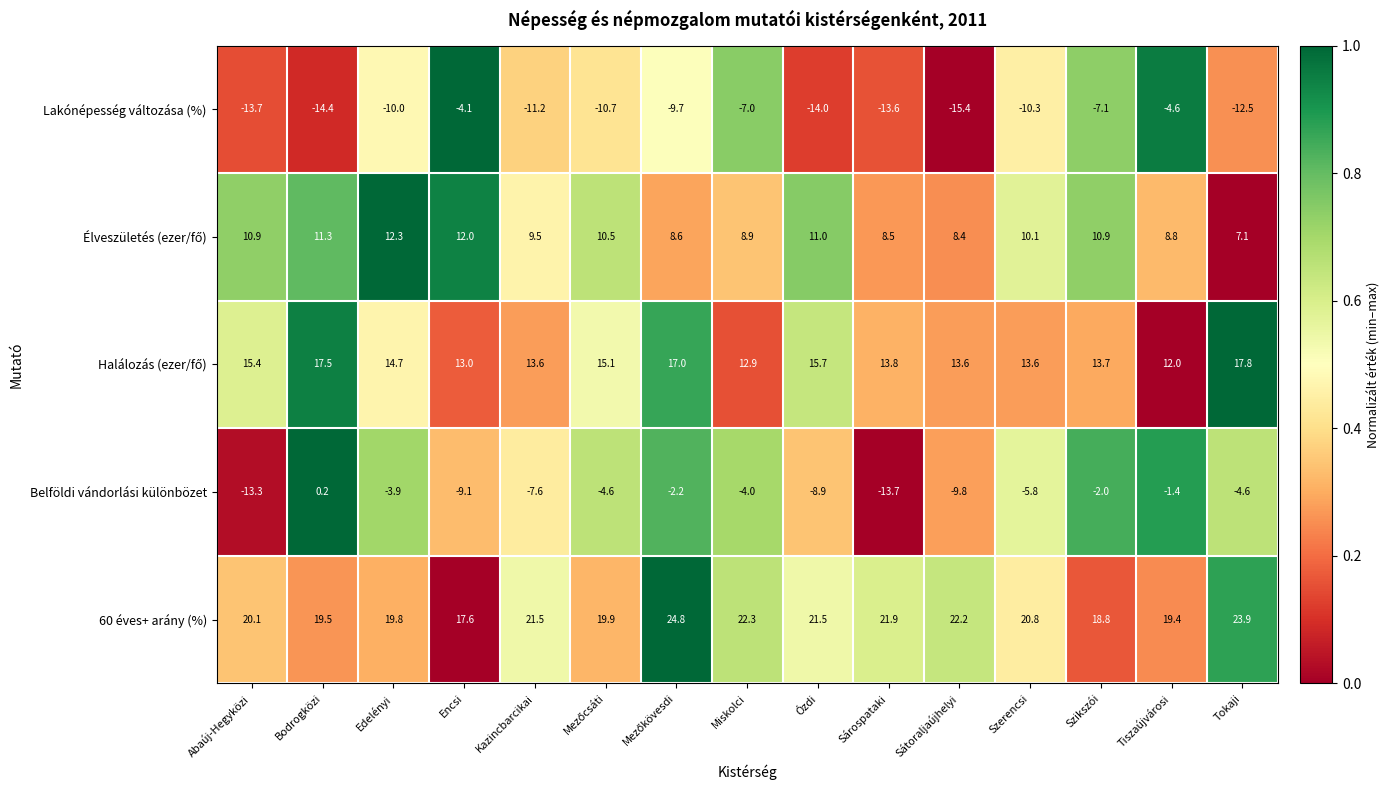

Between Edelényi and Kazincbarcikai, which series saw the biggest shift?

Belföldi vándorlási különbözet